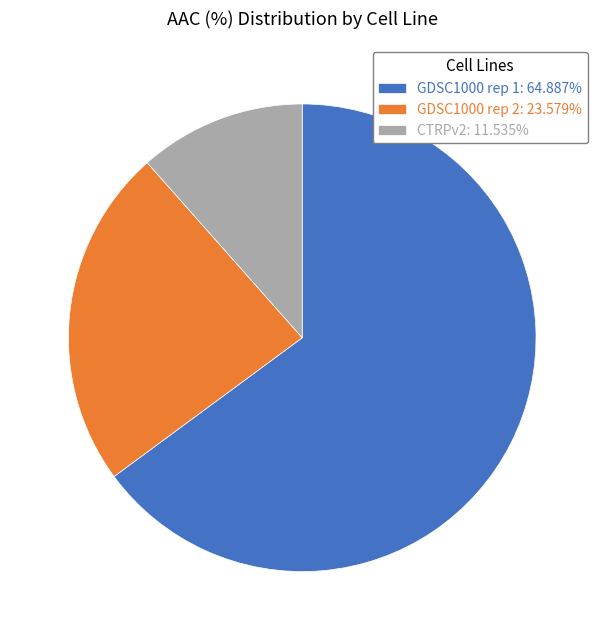

What is the ratio of the value at GDSC1000 rep 2: 23.579% to the value at CTRPv2: 11.535%?

2.0